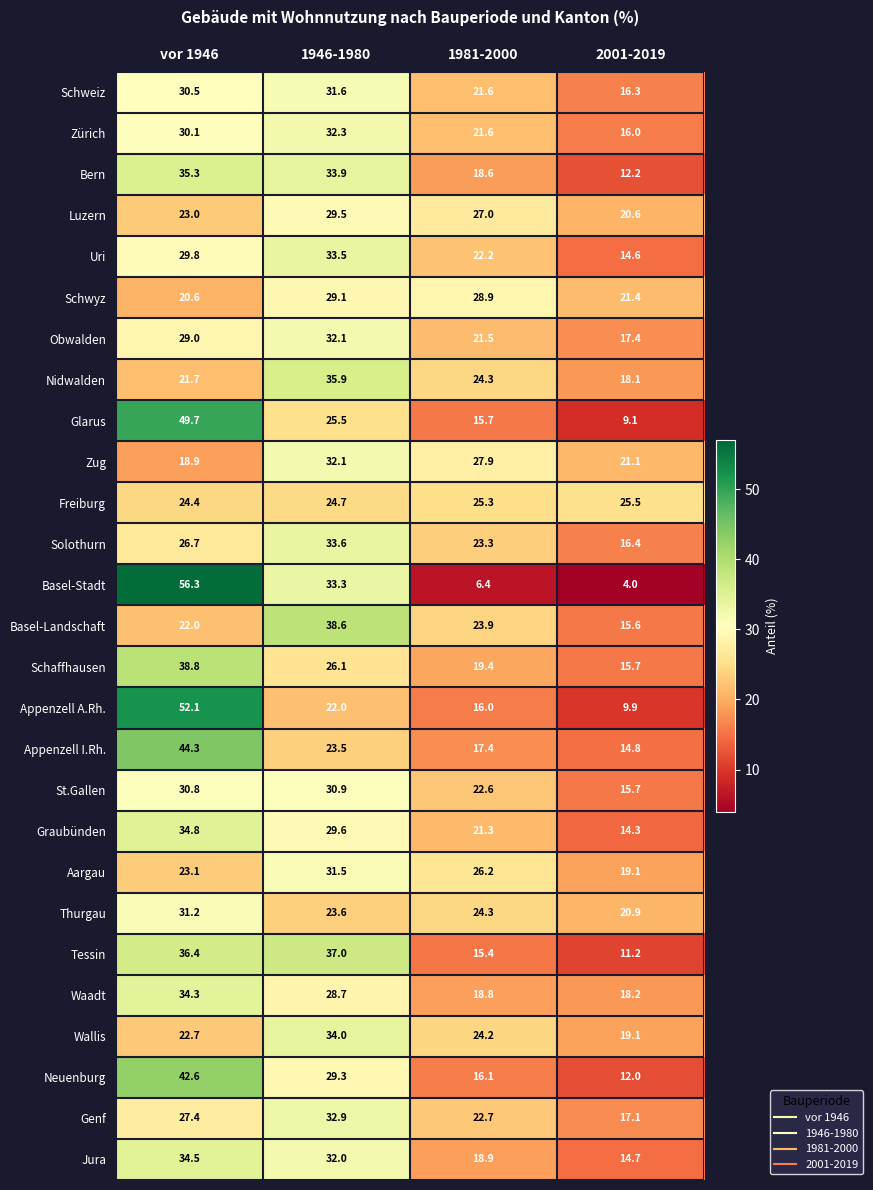

Which series has the widest spread of values?

Basel-Stadt